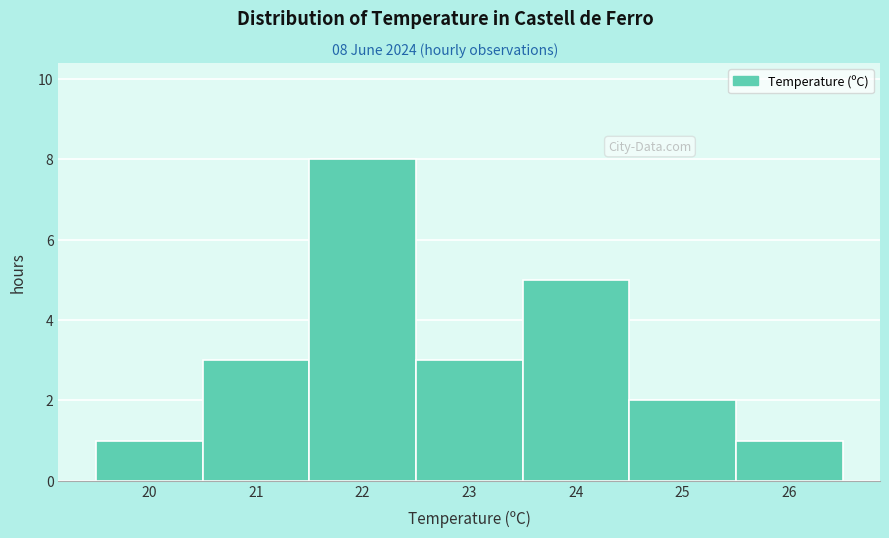

Over which range of the x-axis is the bar tallest?

21.5 to 22.5